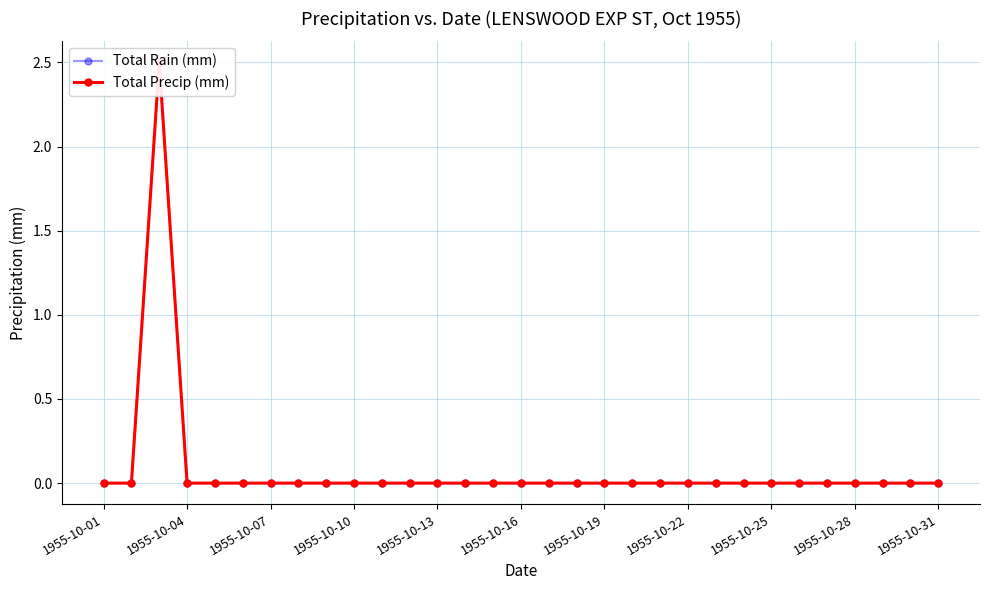

How many interior local peaks does the Total Precip (mm) series have?

1